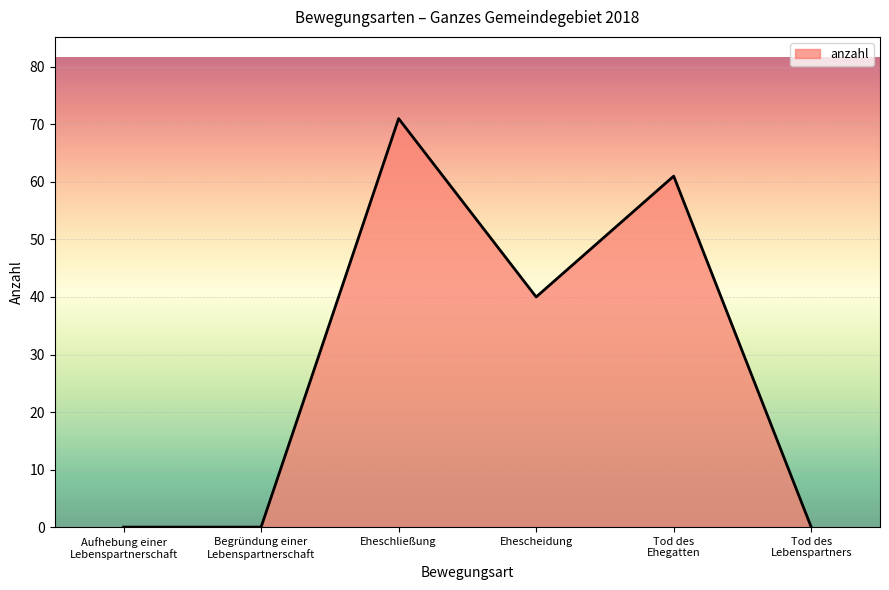

Reading left to right, list all the values displayed in this chart.

0	0	71	40	61	0